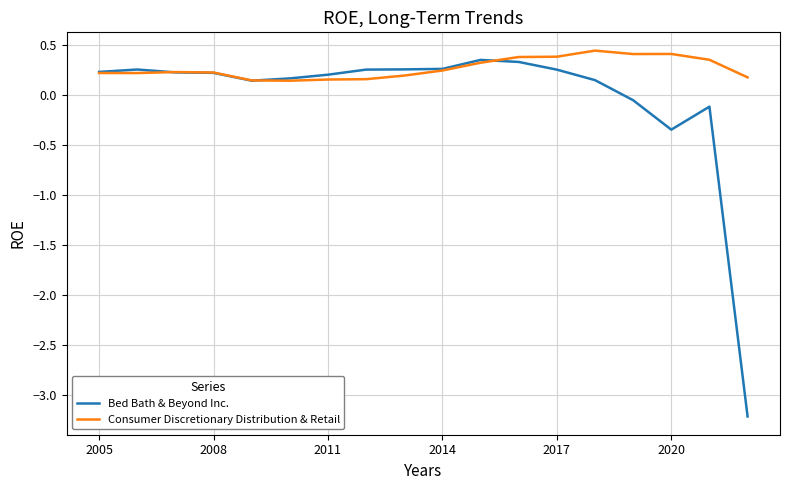

Which series has the largest total across all categories?

Consumer Discretionary Distribution & Retail